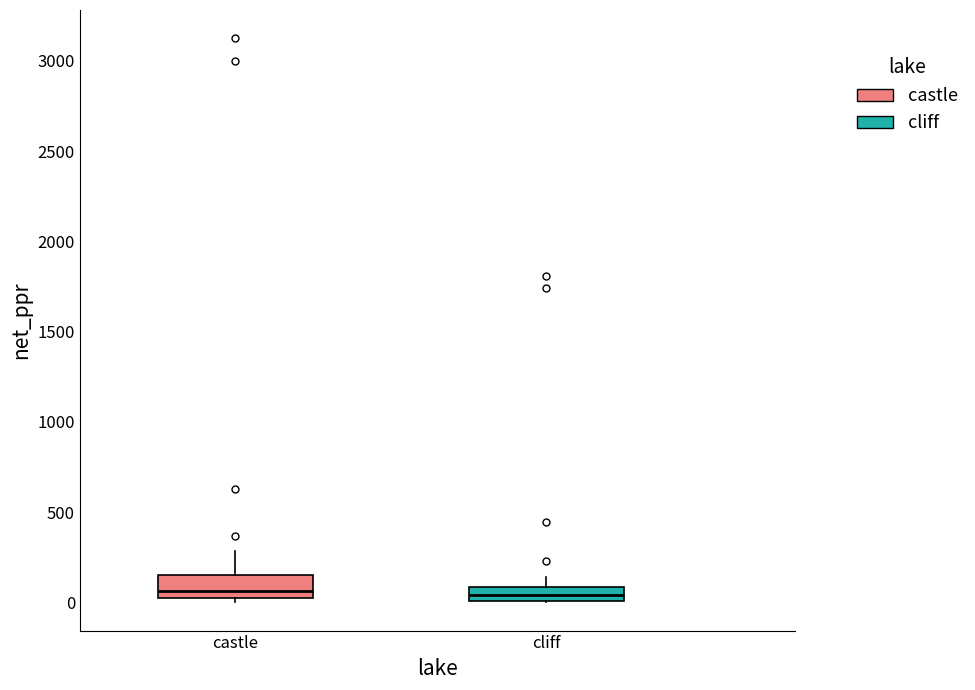

Comparing the boxes themselves (not the whiskers), which one is the tallest?

castle